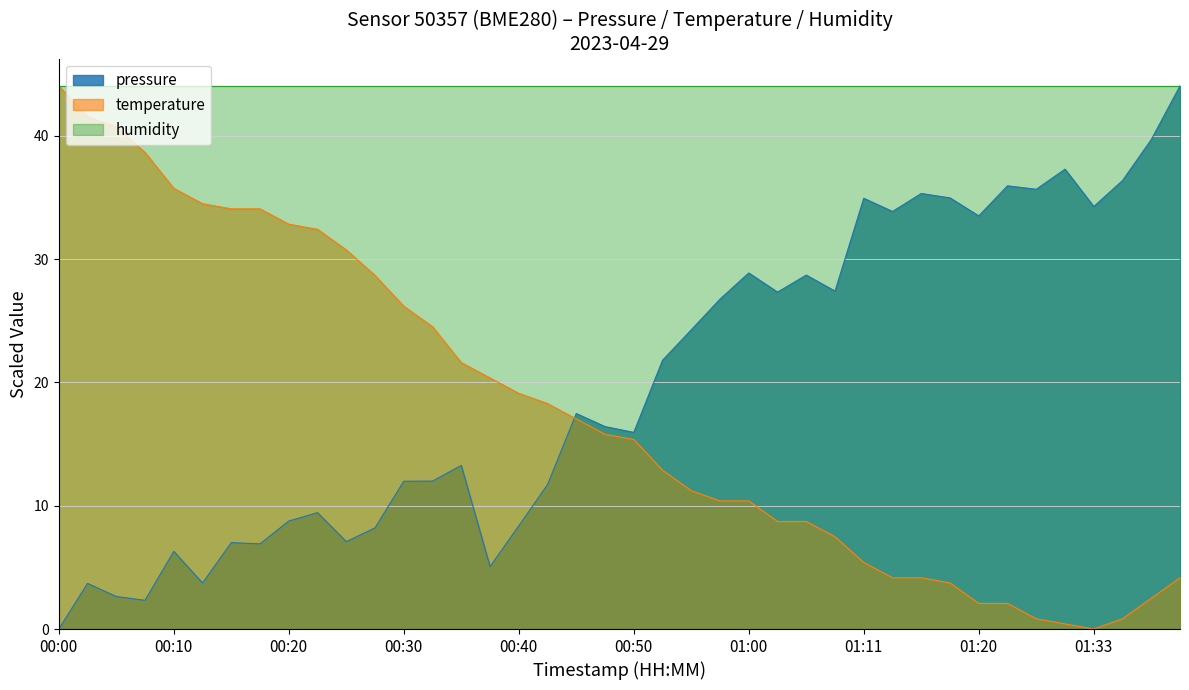

At which label is temperature closest to 22?

00:35